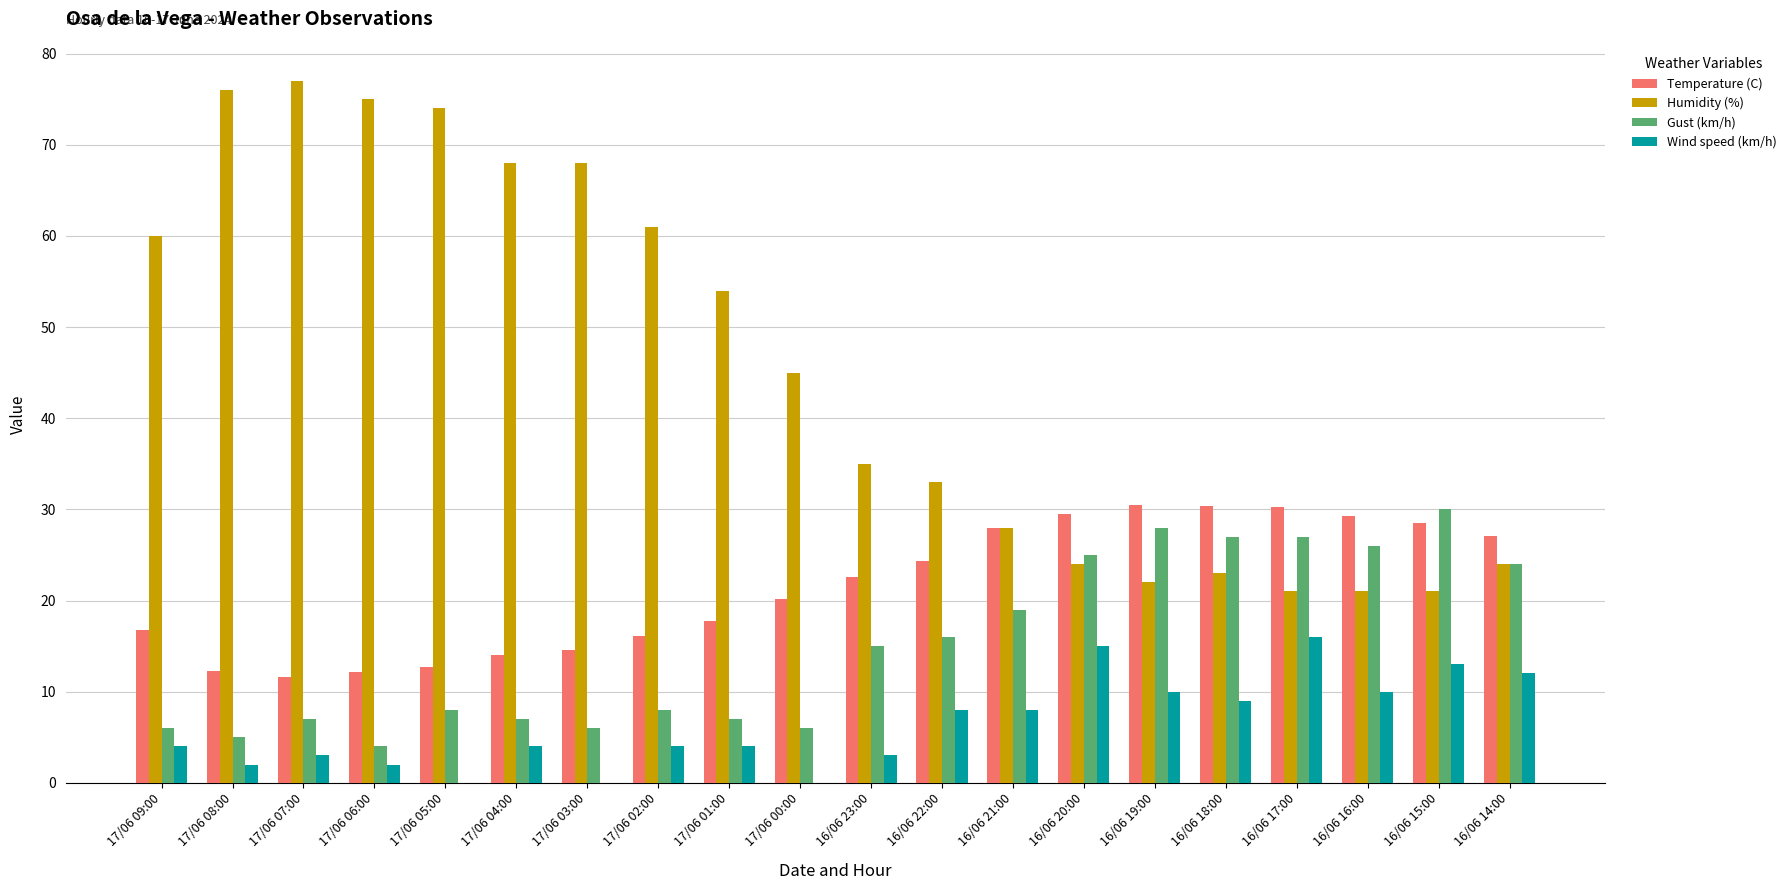

Which series changed the most between 17/06 04:00 and 16/06 23:00?

Humidity (%)